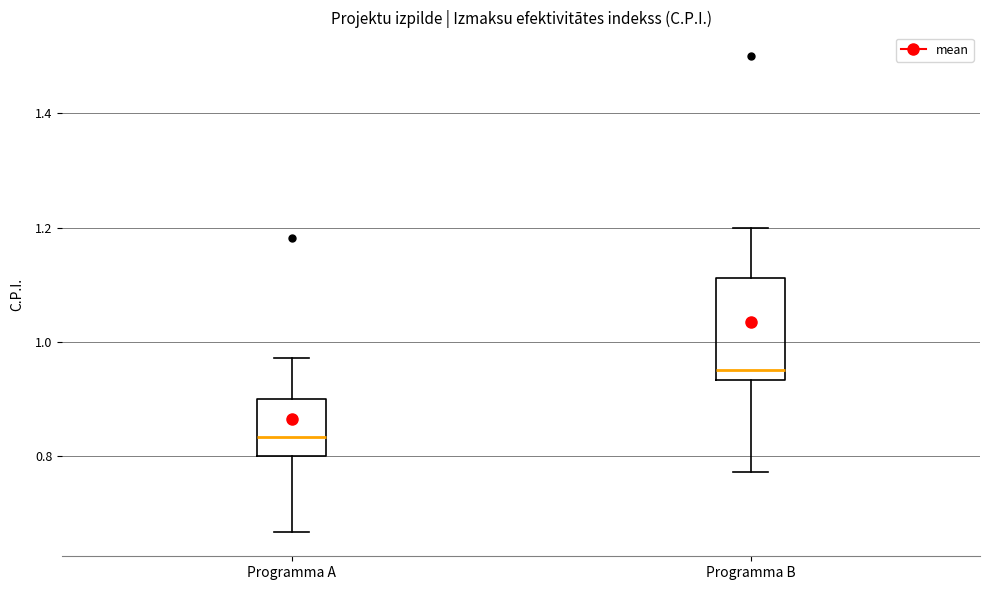

Which box has the lowest median line?

Programma A